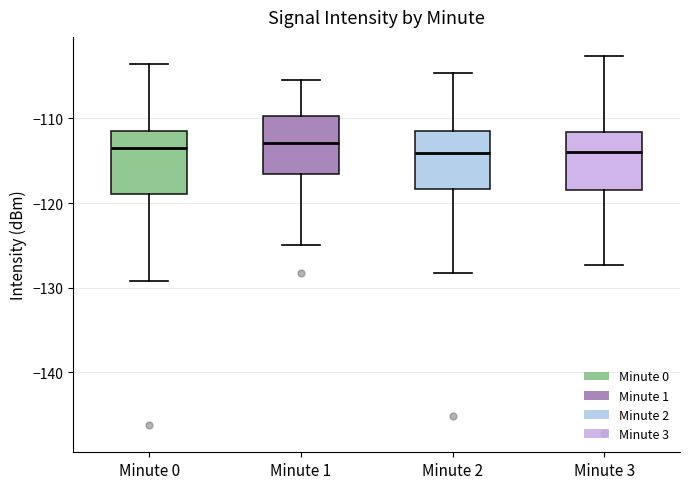

Reading left to right, transcribe this box plot: for each box, give where its median line is, the range the box spans, and where its two whiskers end, as read against the y-axis. The values are not printed on the chart, so give them approximately, as read against the axis.

Minute 0: median -113, box -119 to -111, whiskers -129 to -104
Minute 1: median -113, box -117 to -110, whiskers -125 to -105
Minute 2: median -114, box -118 to -112, whiskers -128 to -105
Minute 3: median -114, box -118 to -112, whiskers -127 to -103